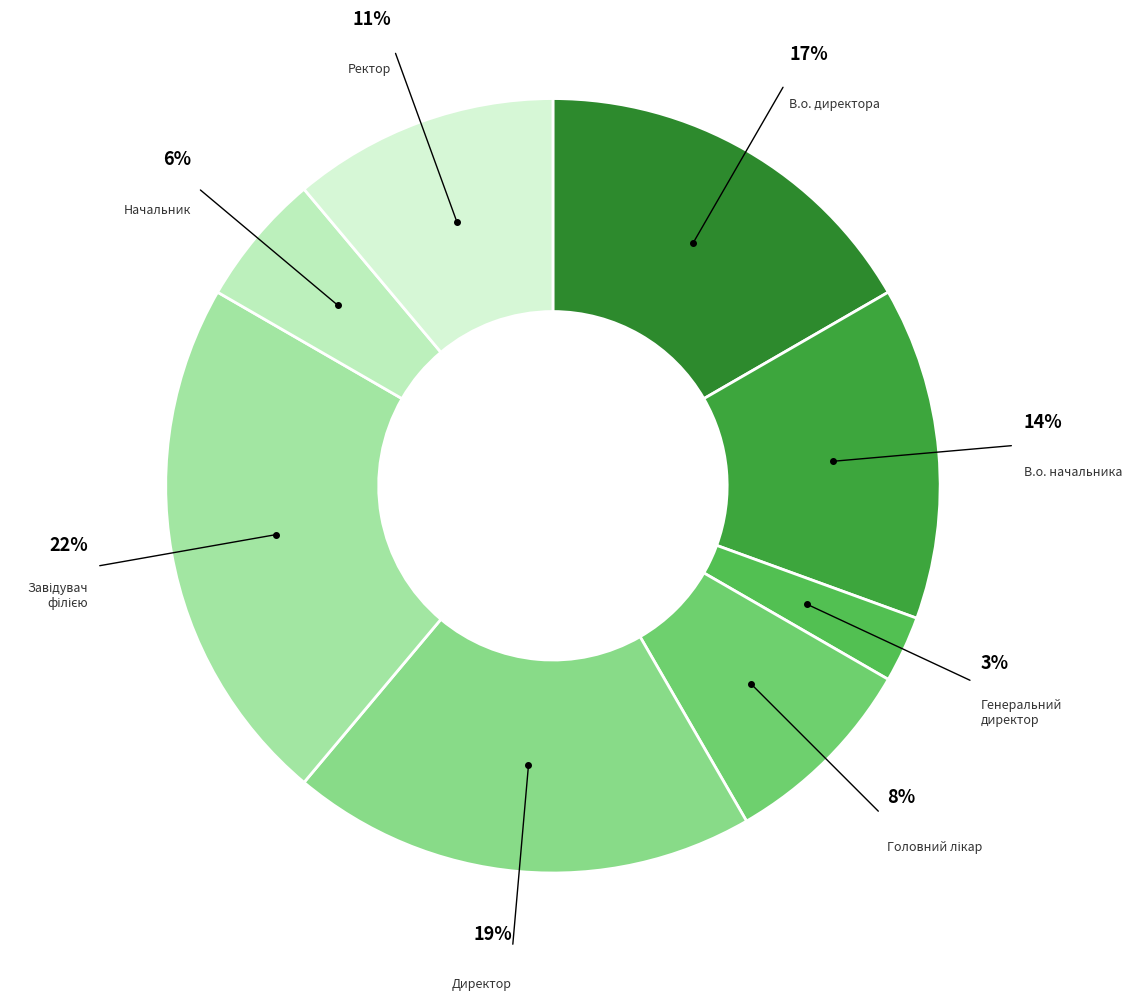

How many segments does this pie chart have?

8